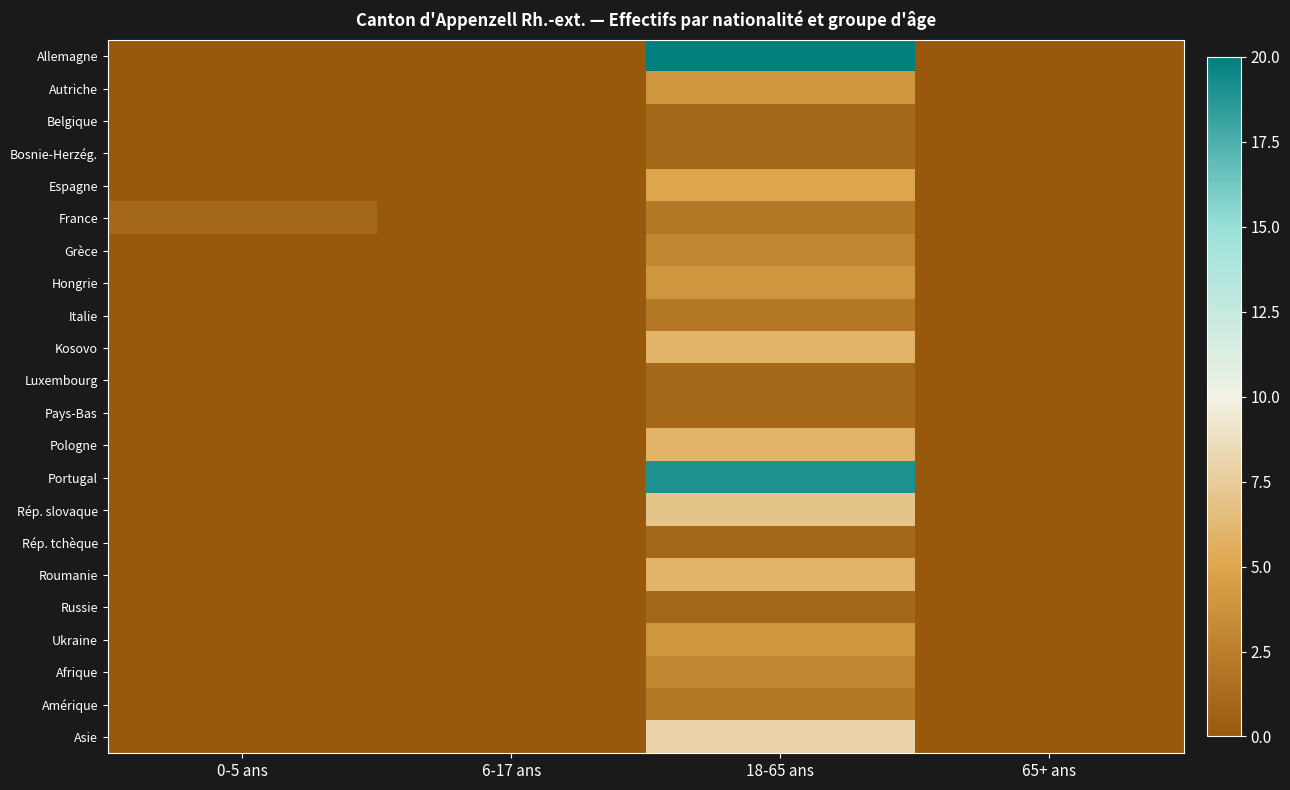

Reading left to right, extract all data points from this chart.

Allemagne: 0-5 ans=0	6-17 ans=0	18-65 ans=20	65+ ans=0
Autriche: 0-5 ans=0	6-17 ans=0	18-65 ans=4	65+ ans=0
Belgique: 0-5 ans=0	6-17 ans=0	18-65 ans=1	65+ ans=0
Bosnie-Herzég.: 0-5 ans=0	6-17 ans=0	18-65 ans=1	65+ ans=0
Espagne: 0-5 ans=0	6-17 ans=0	18-65 ans=5	65+ ans=0
France: 0-5 ans=1	6-17 ans=0	18-65 ans=2	65+ ans=0
Grèce: 0-5 ans=0	6-17 ans=0	18-65 ans=3	65+ ans=0
Hongrie: 0-5 ans=0	6-17 ans=0	18-65 ans=4	65+ ans=0
Italie: 0-5 ans=0	6-17 ans=0	18-65 ans=2	65+ ans=0
Kosovo: 0-5 ans=0	6-17 ans=0	18-65 ans=6	65+ ans=0
Luxembourg: 0-5 ans=0	6-17 ans=0	18-65 ans=1	65+ ans=0
Pays-Bas: 0-5 ans=0	6-17 ans=0	18-65 ans=1	65+ ans=0
Pologne: 0-5 ans=0	6-17 ans=0	18-65 ans=6	65+ ans=0
Portugal: 0-5 ans=0	6-17 ans=0	18-65 ans=19	65+ ans=0
Rép. slovaque: 0-5 ans=0	6-17 ans=0	18-65 ans=7	65+ ans=0
Rép. tchèque: 0-5 ans=0	6-17 ans=0	18-65 ans=1	65+ ans=0
Roumanie: 0-5 ans=0	6-17 ans=0	18-65 ans=6	65+ ans=0
Russie: 0-5 ans=0	6-17 ans=0	18-65 ans=1	65+ ans=0
Ukraine: 0-5 ans=0	6-17 ans=0	18-65 ans=4	65+ ans=0
Afrique: 0-5 ans=0	6-17 ans=0	18-65 ans=3	65+ ans=0
Amérique: 0-5 ans=0	6-17 ans=0	18-65 ans=2	65+ ans=0
Asie: 0-5 ans=0	6-17 ans=0	18-65 ans=8	65+ ans=0